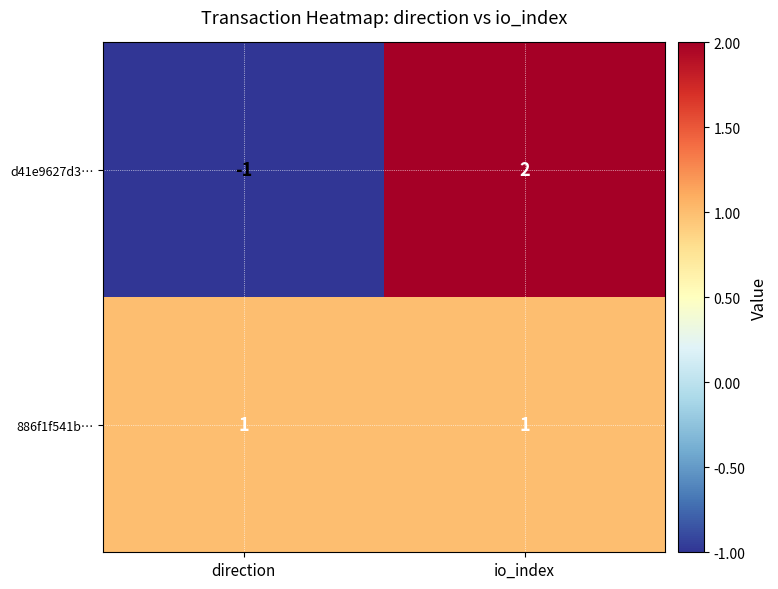

What is the difference between the maximum and minimum values in the d41e9627d3… series?

3